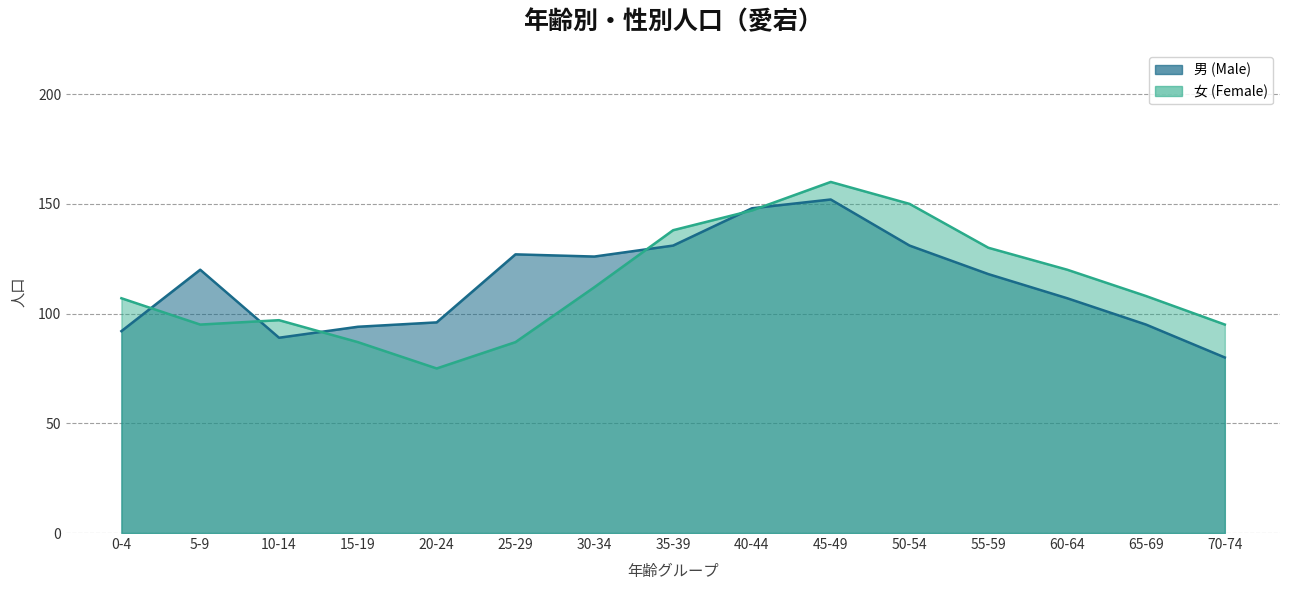

How many interior local valleys does the 男 (Male) series have?

2